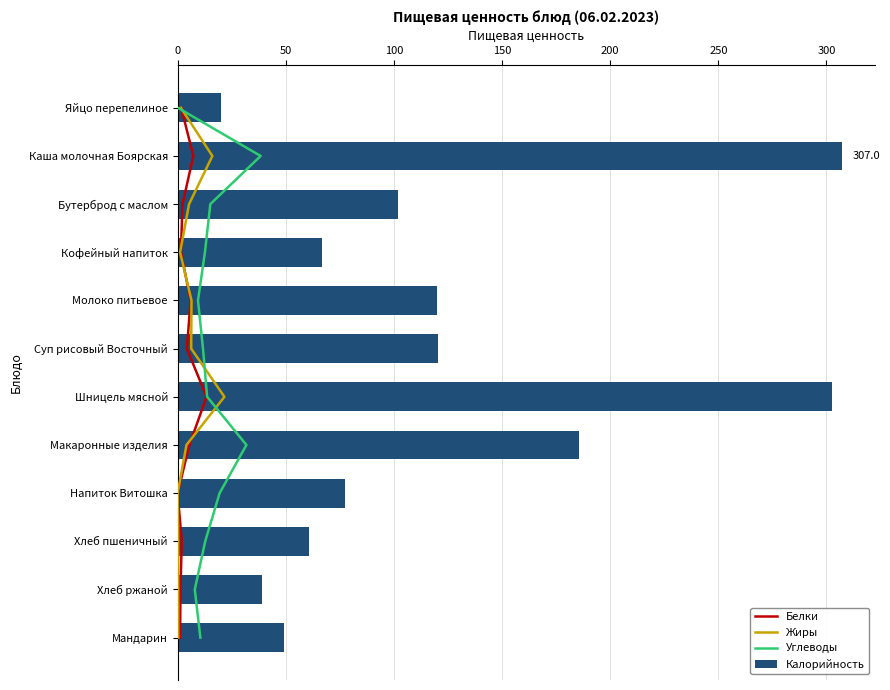

Which series has the largest total across all categories?

Калорийность